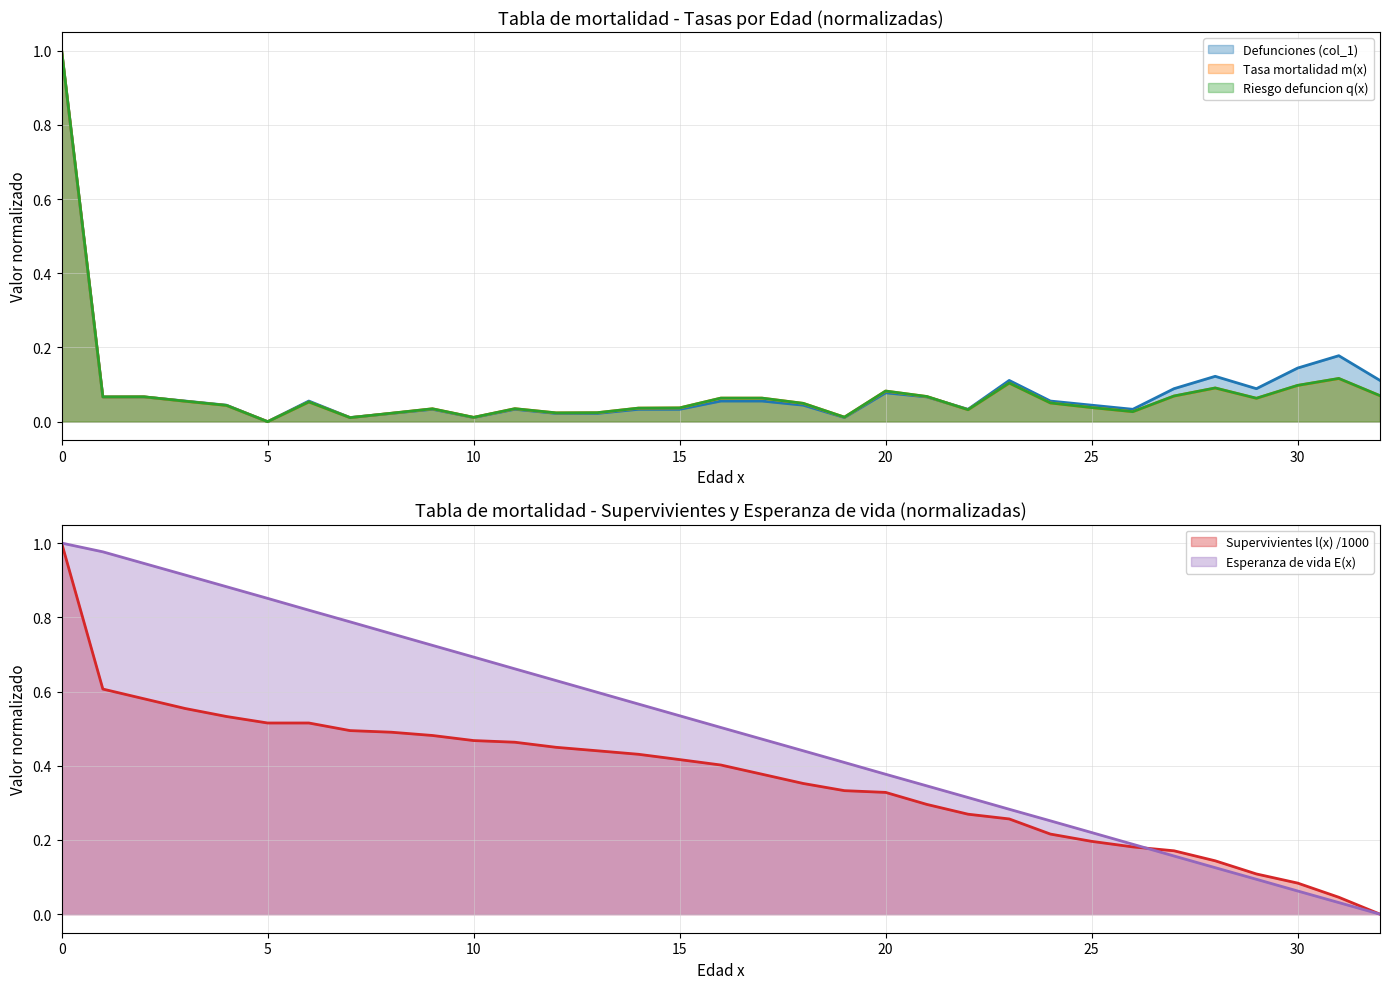

Which category has the lowest value across all series?

5